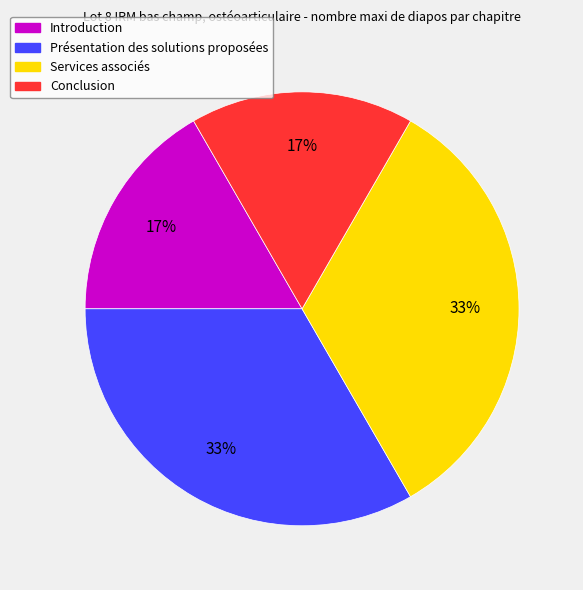

To the nearest percent, what is the combined percentage of Présentation des solutions proposées and Introduction?

50%